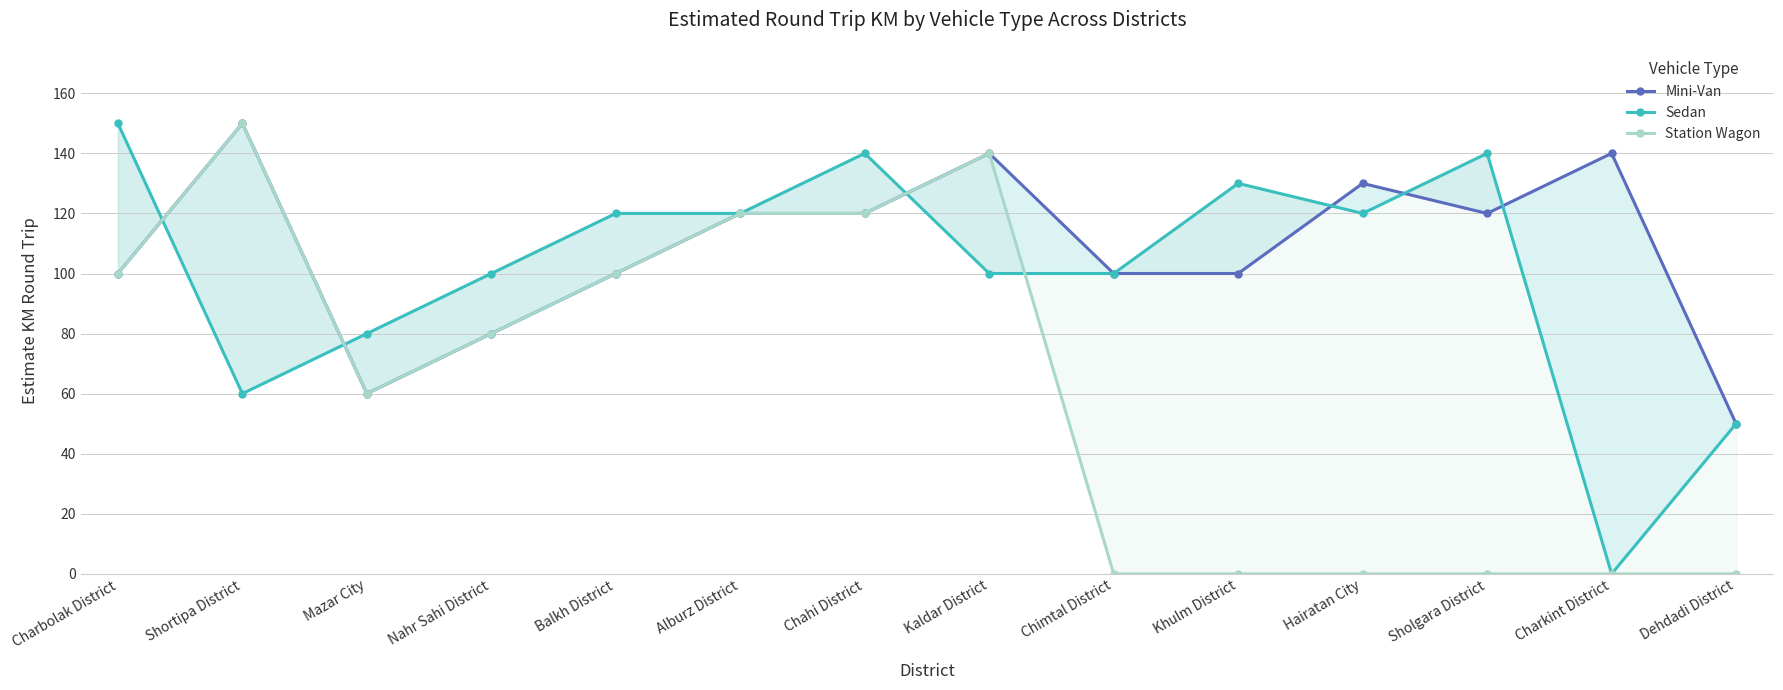

Between Alburz District and Chimtal District, which series saw the biggest shift?

Station Wagon